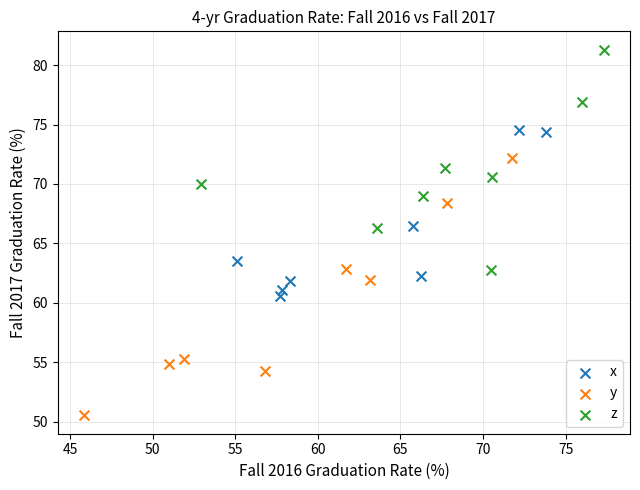

What are all the series names shown in the legend?

x, y, z